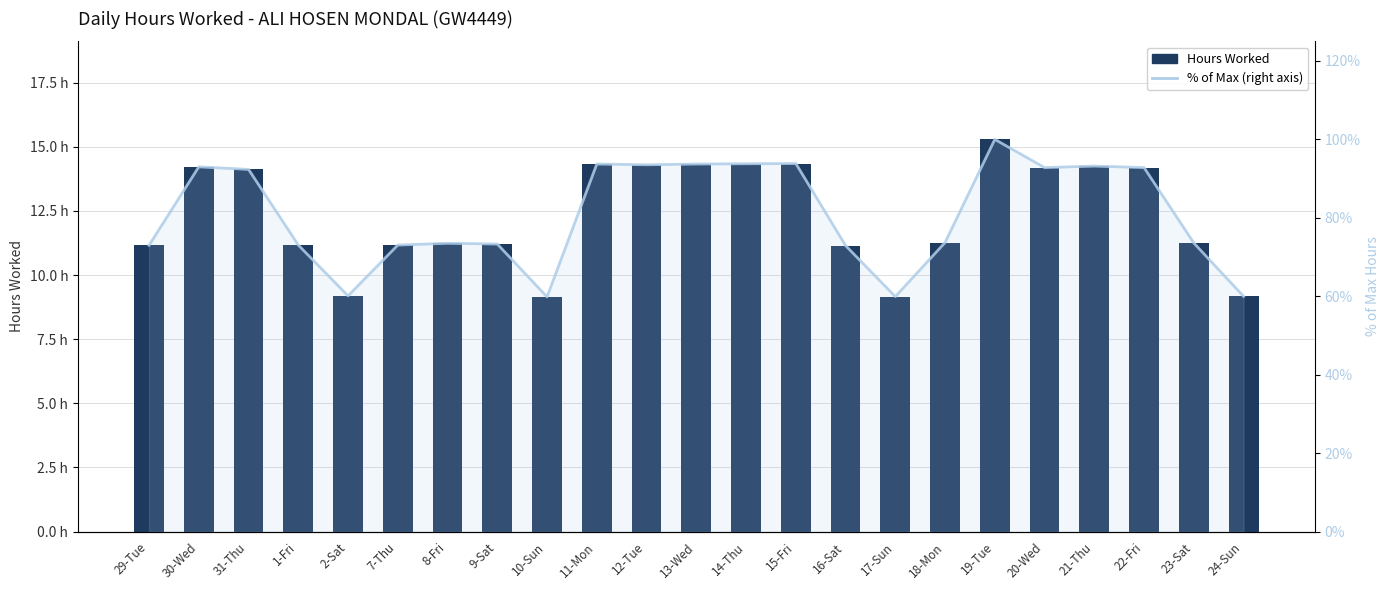

What is the minimum value for Hours Worked?

9.2